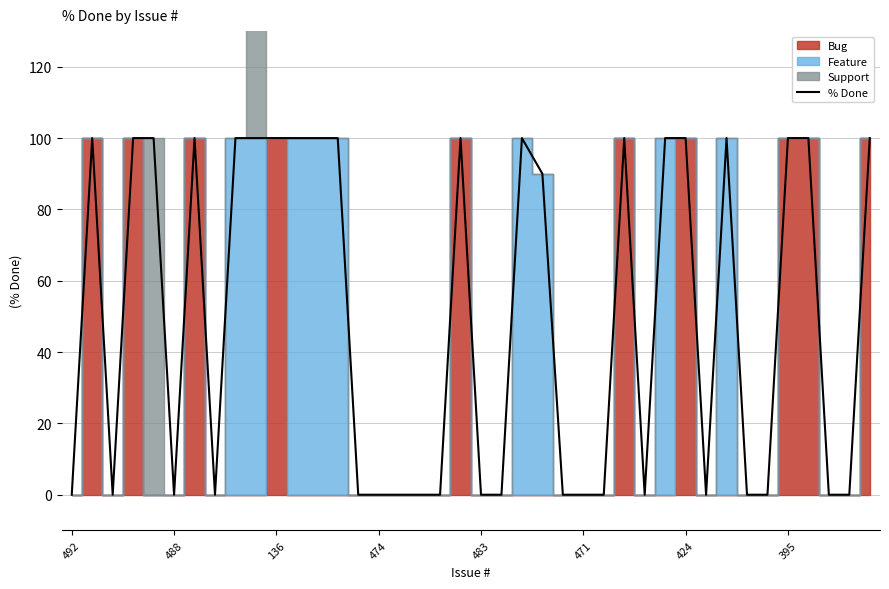

How many categories are shown in the chart?

40